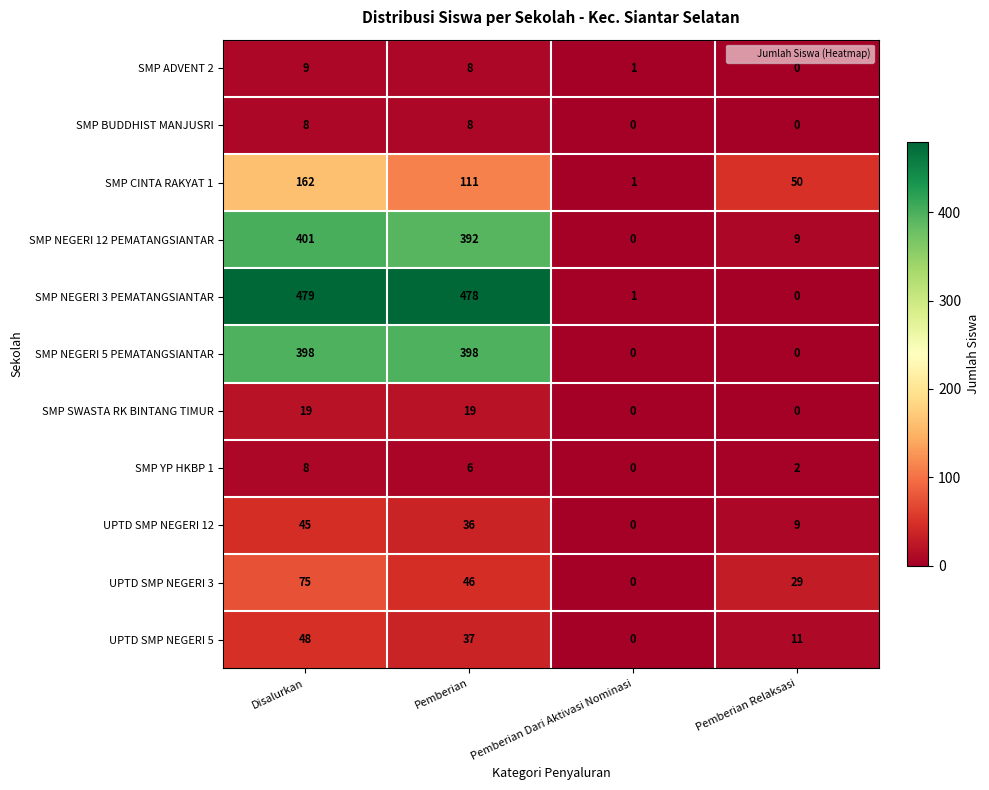

Which series has the largest range (max minus min)?

SMP NEGERI 3 PEMATANGSIANTAR